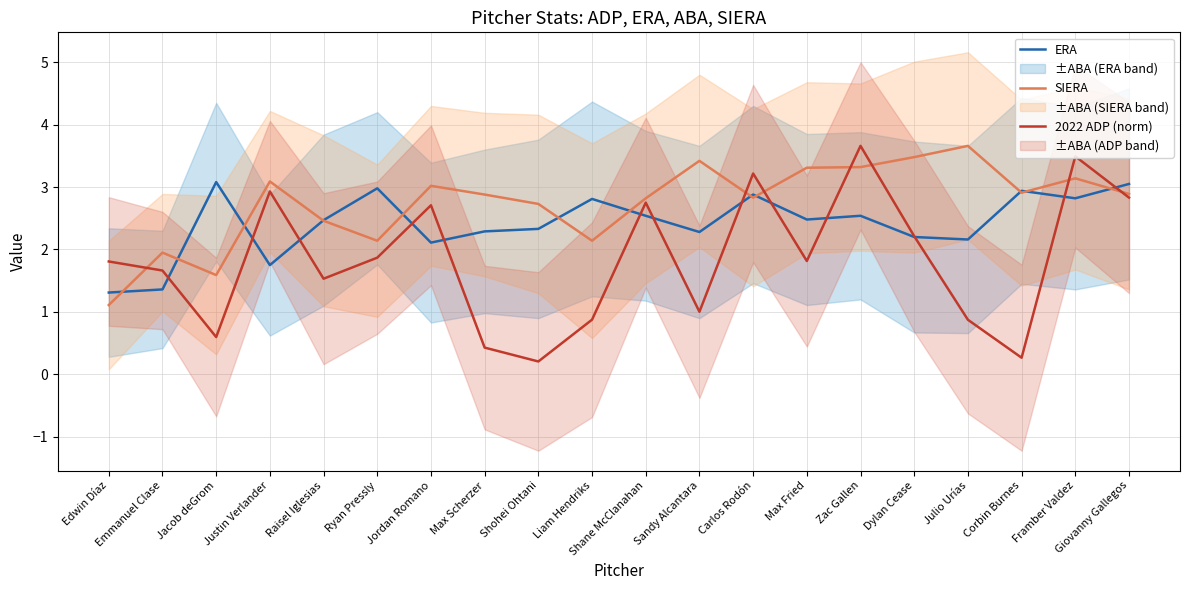

How many intersections are there between SIERA and 2022 ADP (norm)?

7